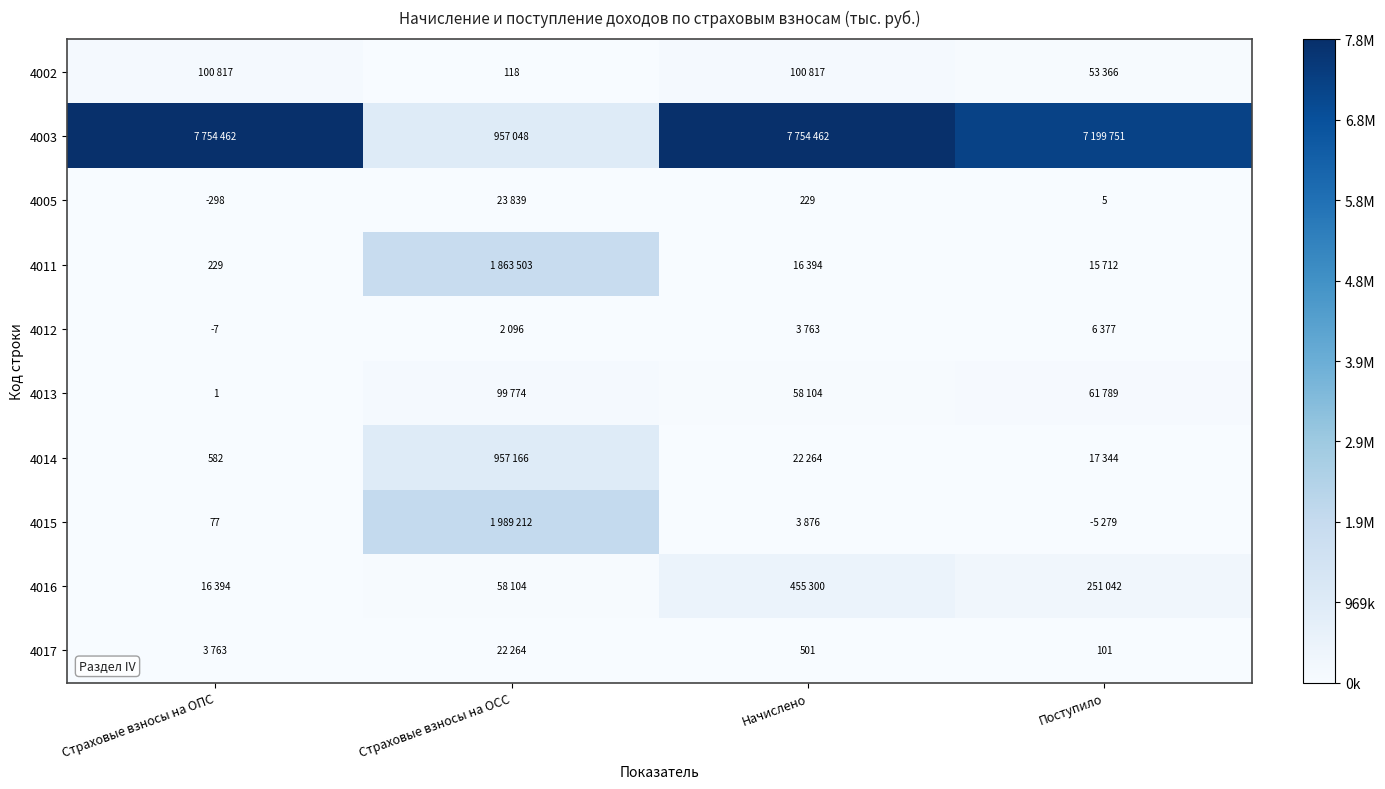

True or false: 4011 has a value of 229 at Страховые взносы на ОПС.

True